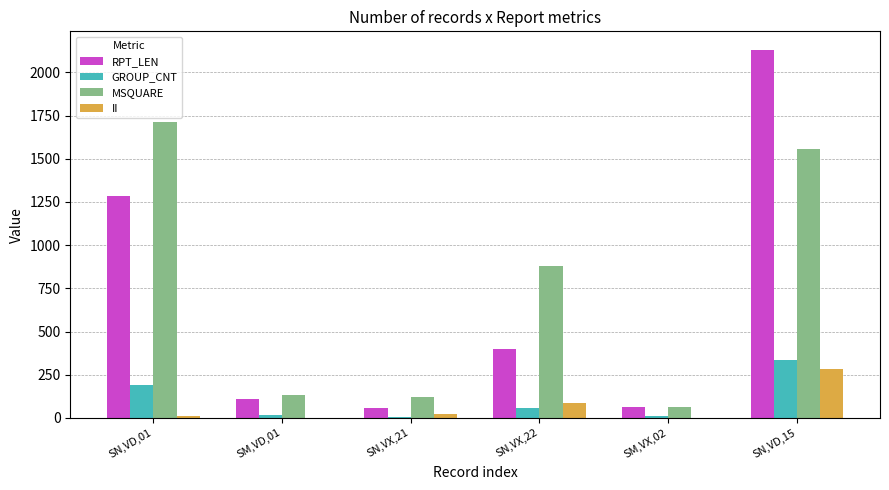

The RPT_LEN series shows 64 at SM,VX,02. True or false?

True